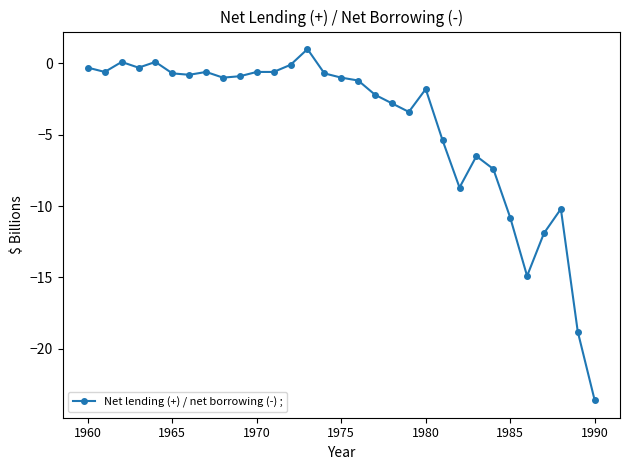

Is this an area chart (filled region under the line)?

No